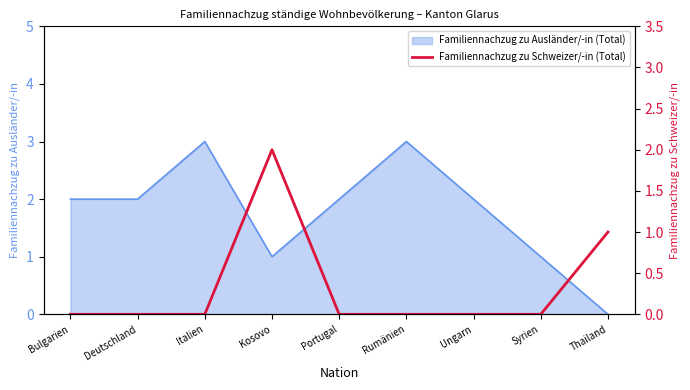

The Familiennachzug zu Ausländer/-in (Total) series shows 2 at Bulgarien. True or false?

True